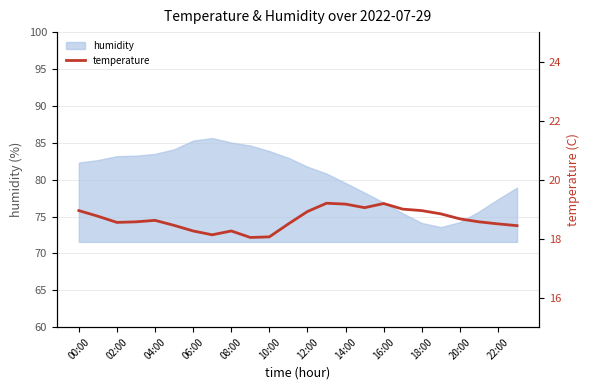

True or false: humidity has a value of 33.6 at 02:00.

False